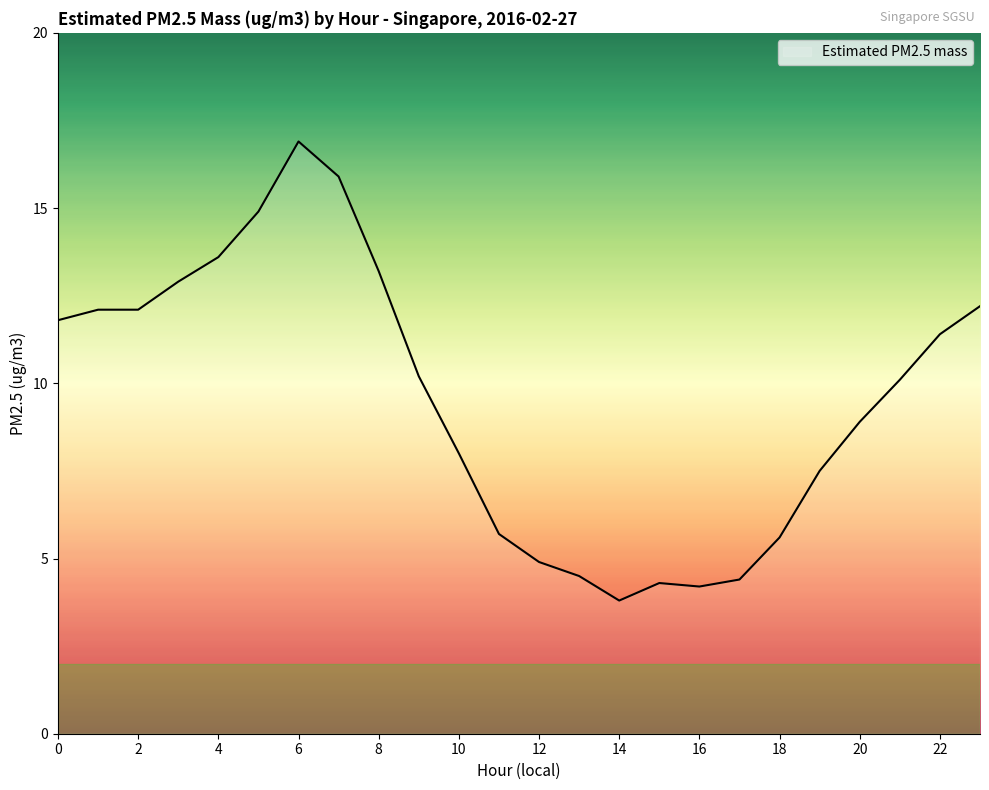

What is the smallest value displayed?

3.8